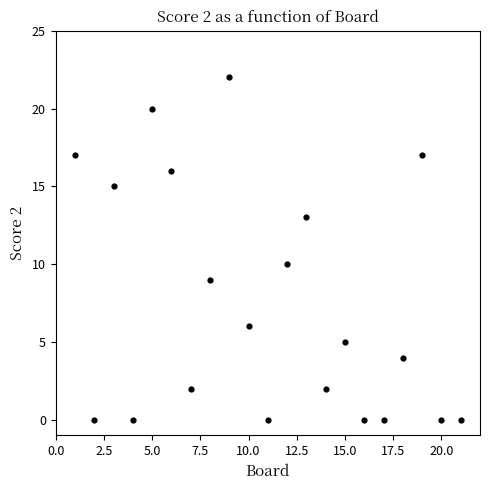

What is the range of X values (max minus min)?

20